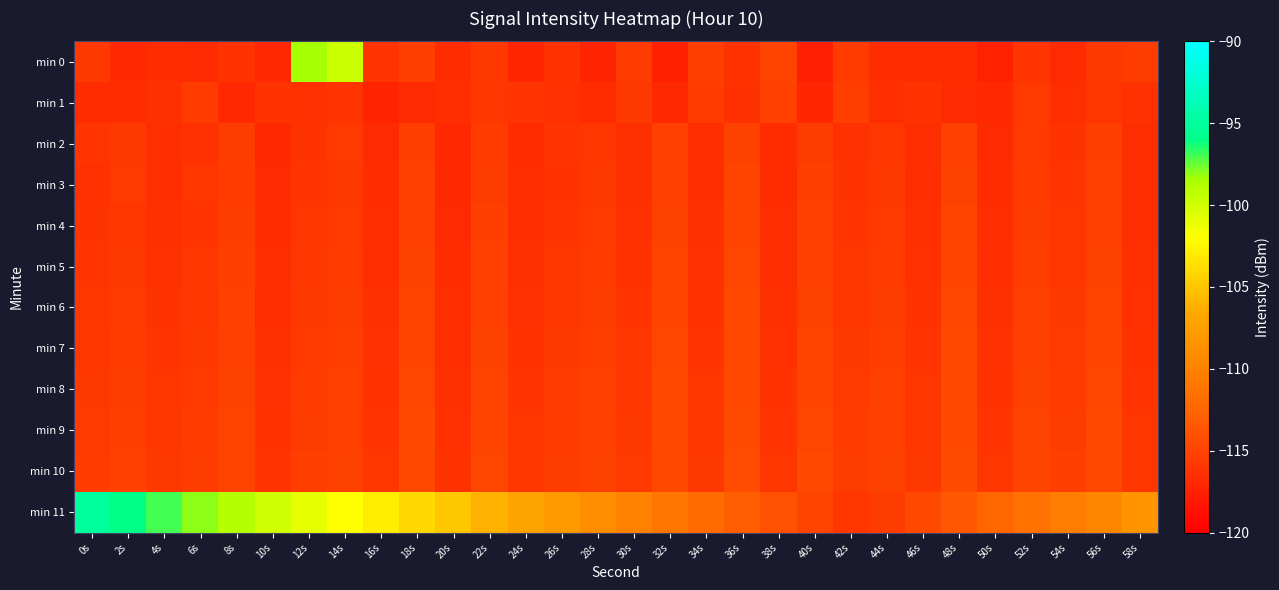

Which series has the largest range (max minus min)?

min 11